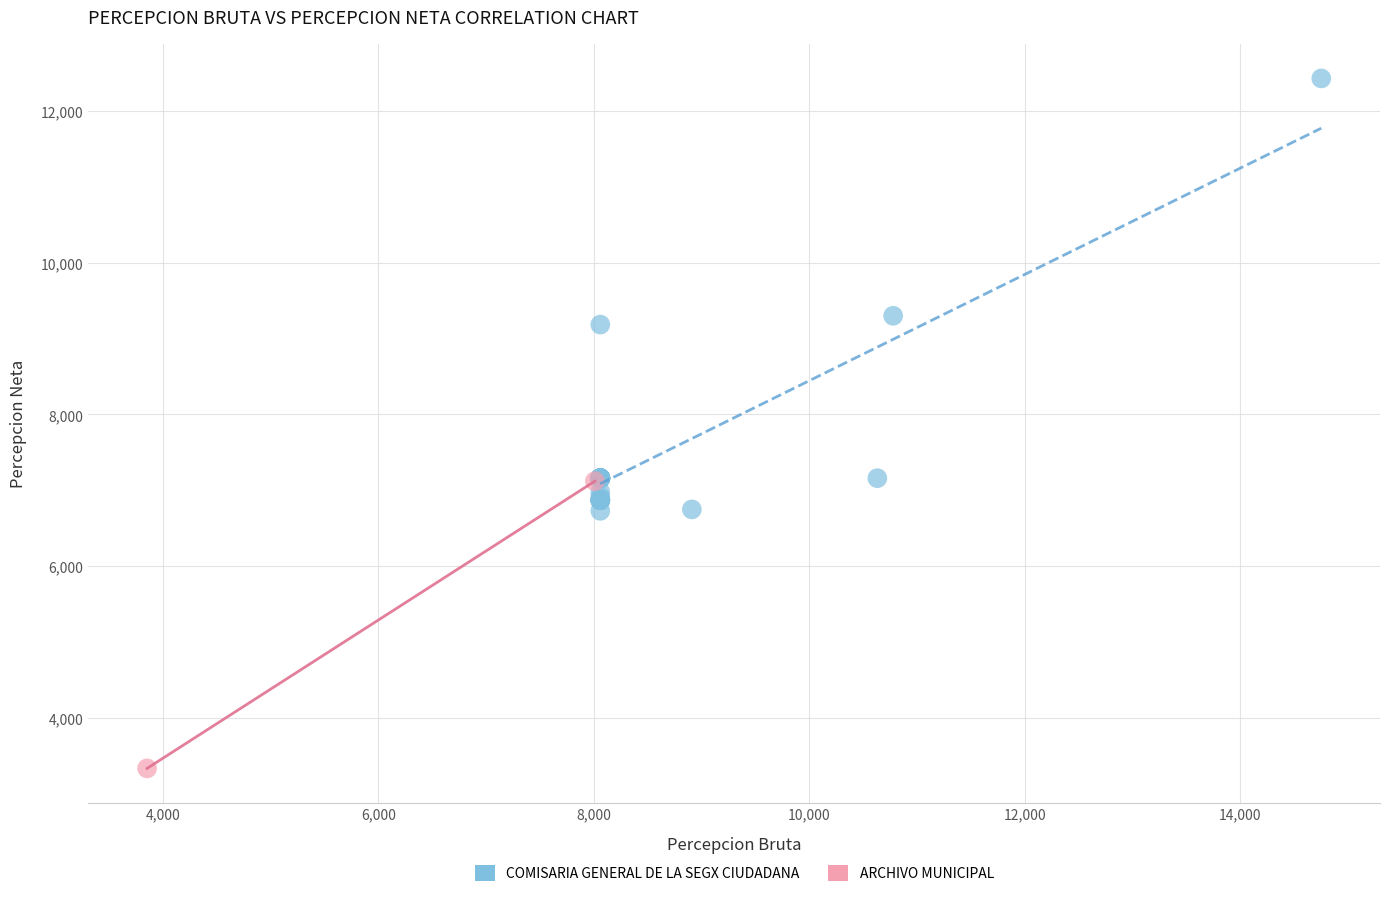

What are all the series names shown in the legend?

COMISARIA GENERAL DE LA SEGX CIUDADANA, ARCHIVO MUNICIPAL